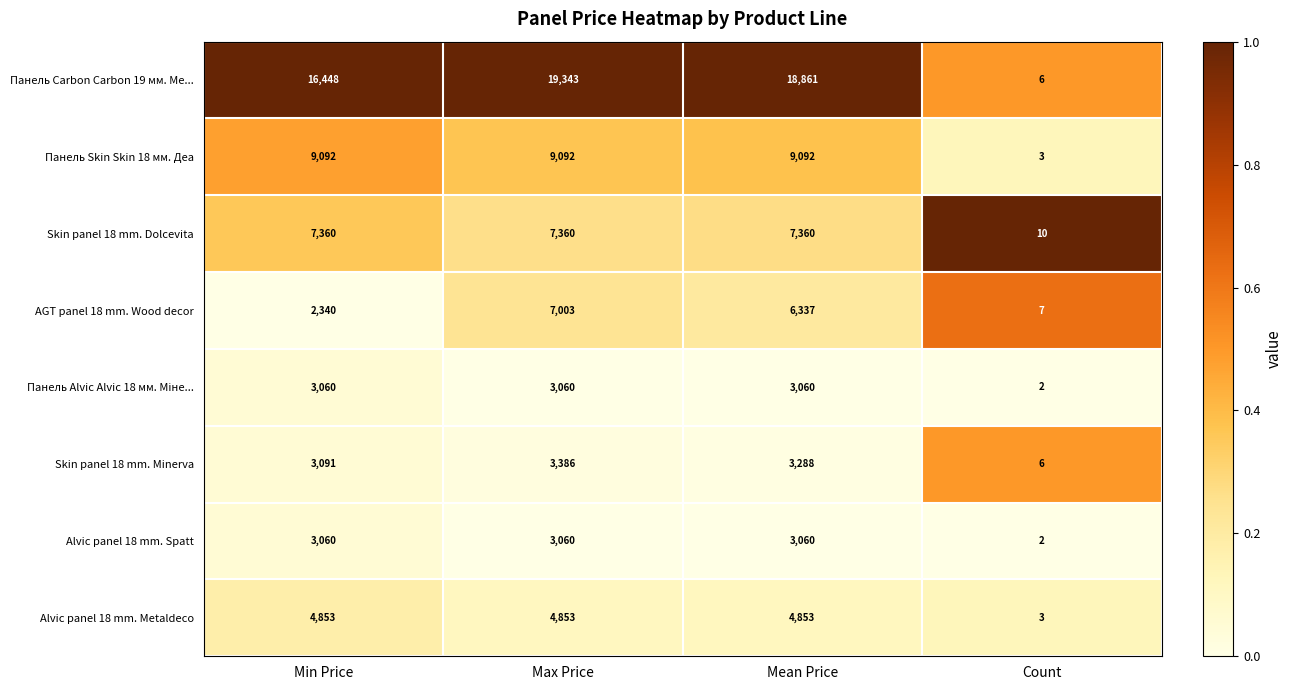

What is the maximum value shown in the chart?

19343